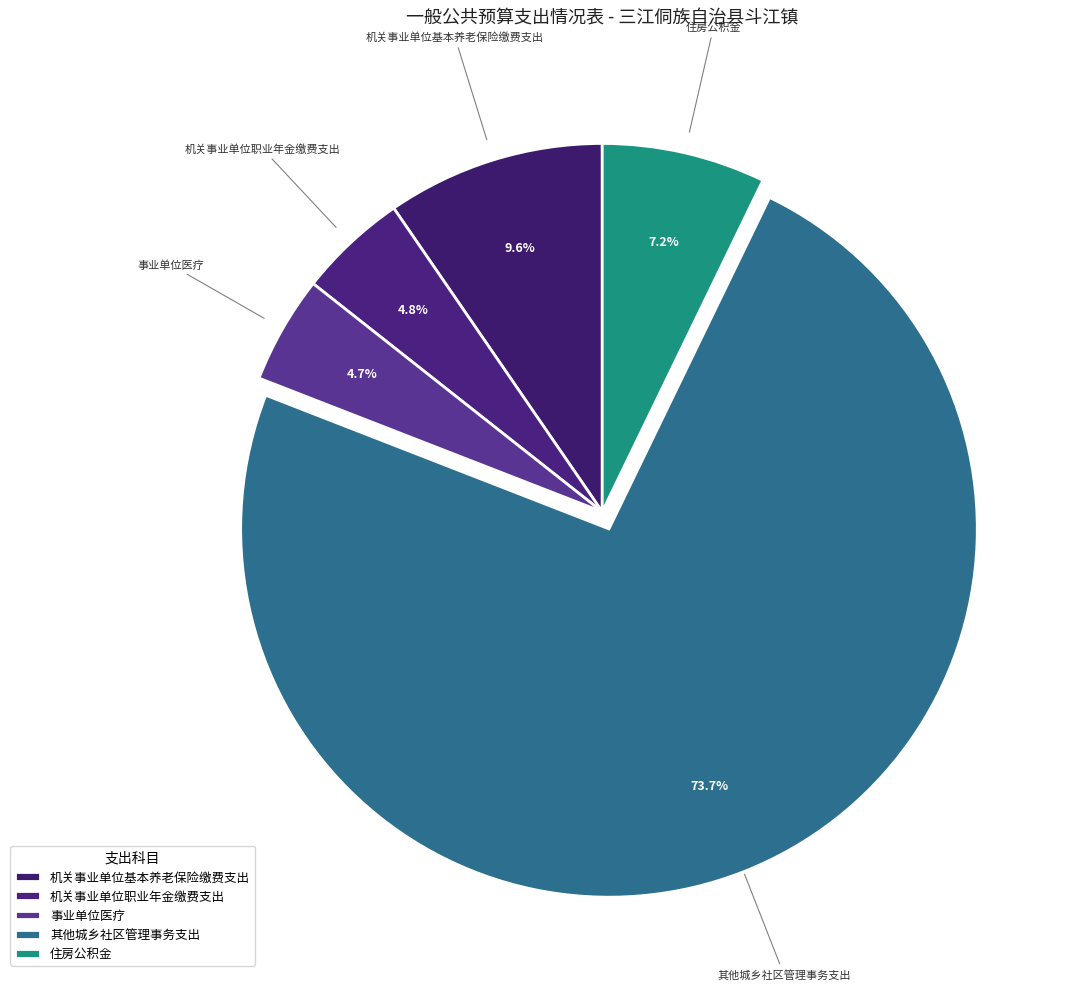

How many slices are in this pie chart?

5